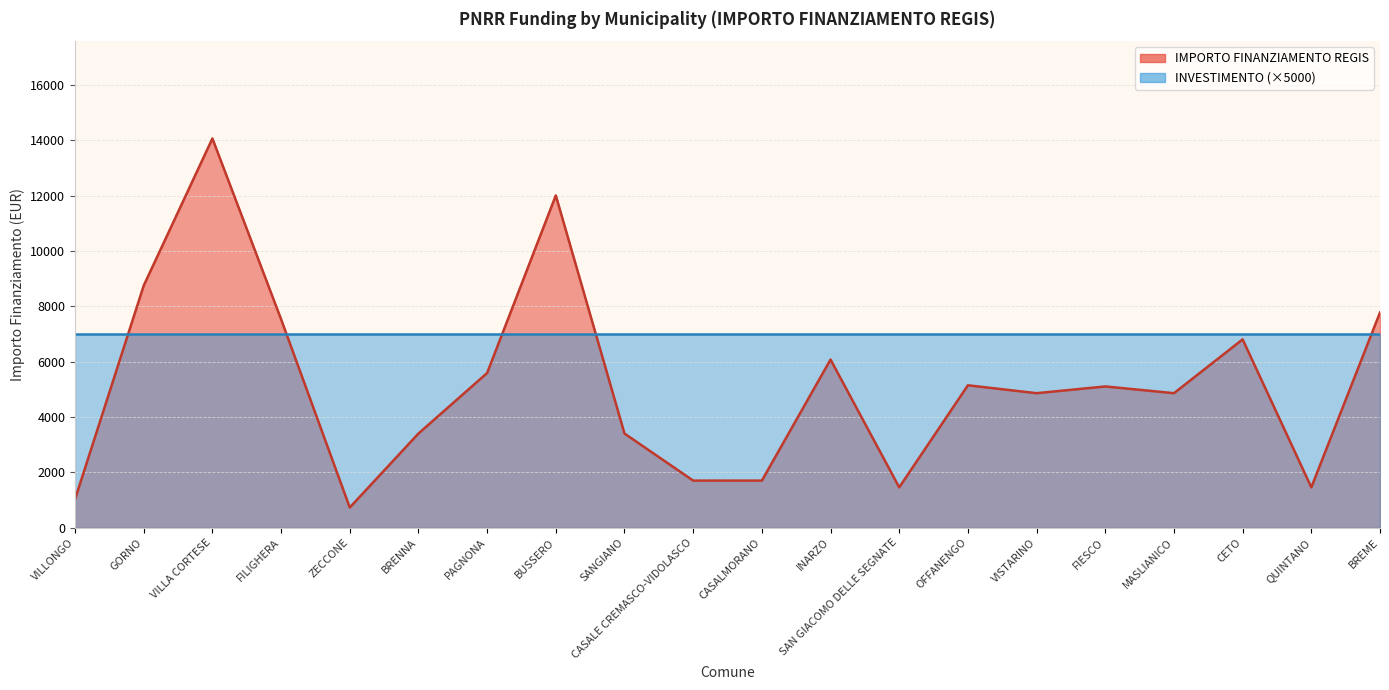

Which has a higher value, BUSSERO or SANGIANO?

BUSSERO